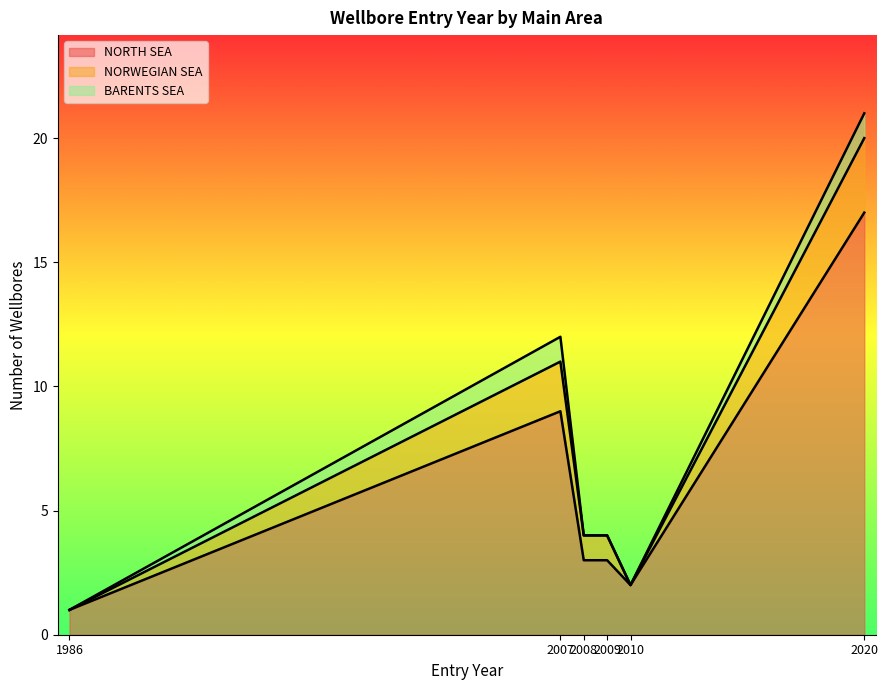

Which category has the highest value in the NORTH SEA series?

2020